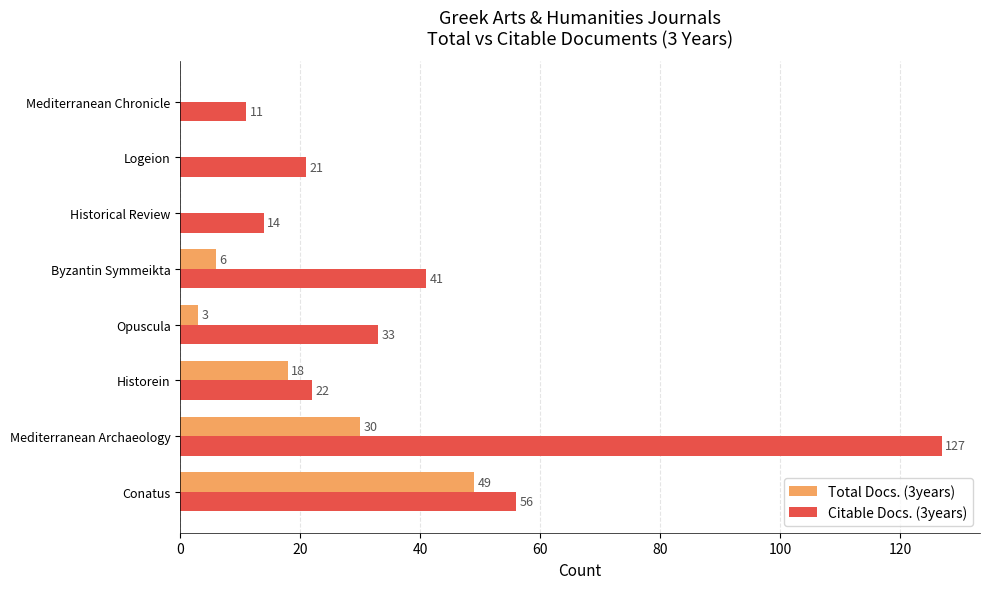

Where is Citable Docs. (3years) nearest to the value 69?

Conatus